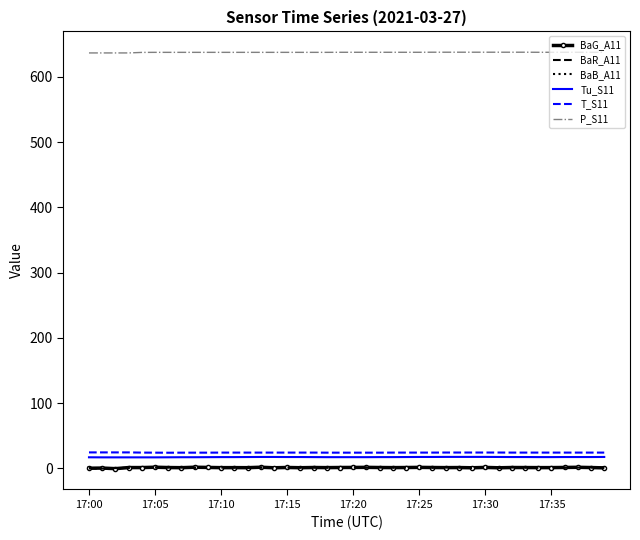

True or false: BaG_A11 and T_S11 cross at least once.

False